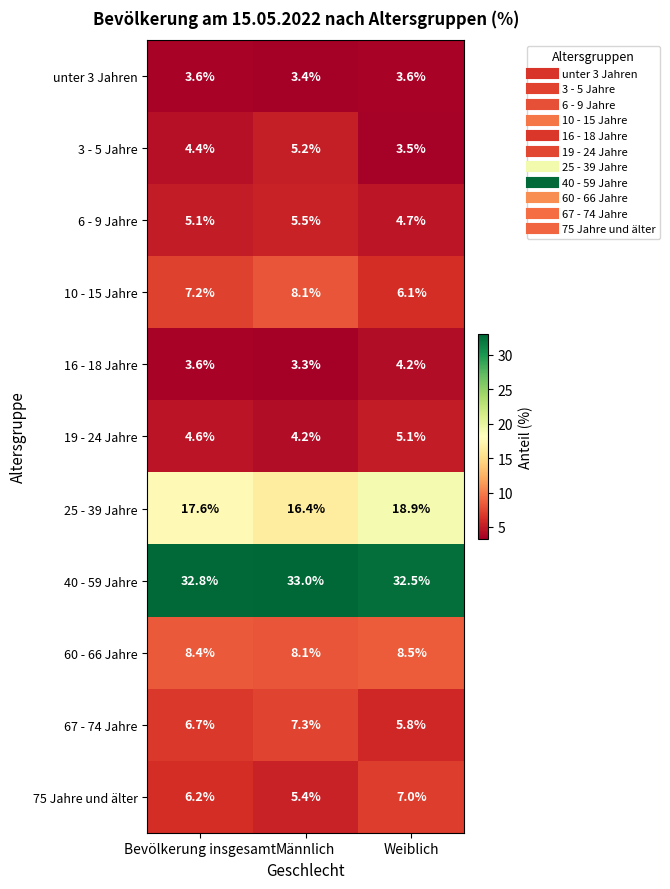

What is the minimum value shown in the chart?

3.3